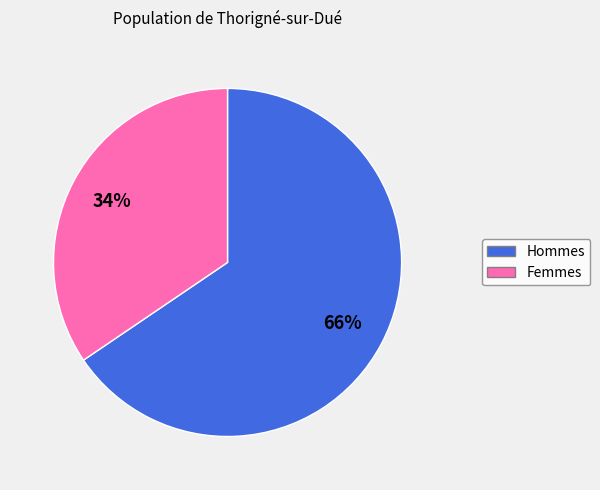

To the nearest percent, what is the average slice percentage?

50%